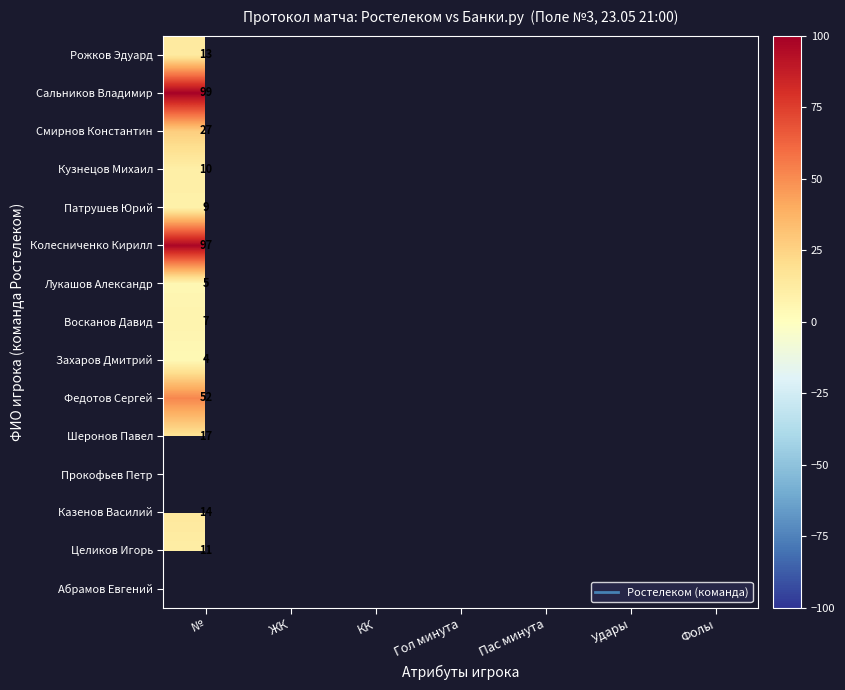

List the series in order of their peak value, highest first.

Сальников Владимир, Колесниченко Кирилл, Федотов Сергей, Смирнов Константин, Шеронов Павел, Прокофьев Петр, Казенов Василий, Рожков Эдуард, Целиков Игорь, Кузнецов Михаил, Патрушев Юрий, Восканов Давид, Лукашов Александр, Абрамов Евгений, Захаров Дмитрий